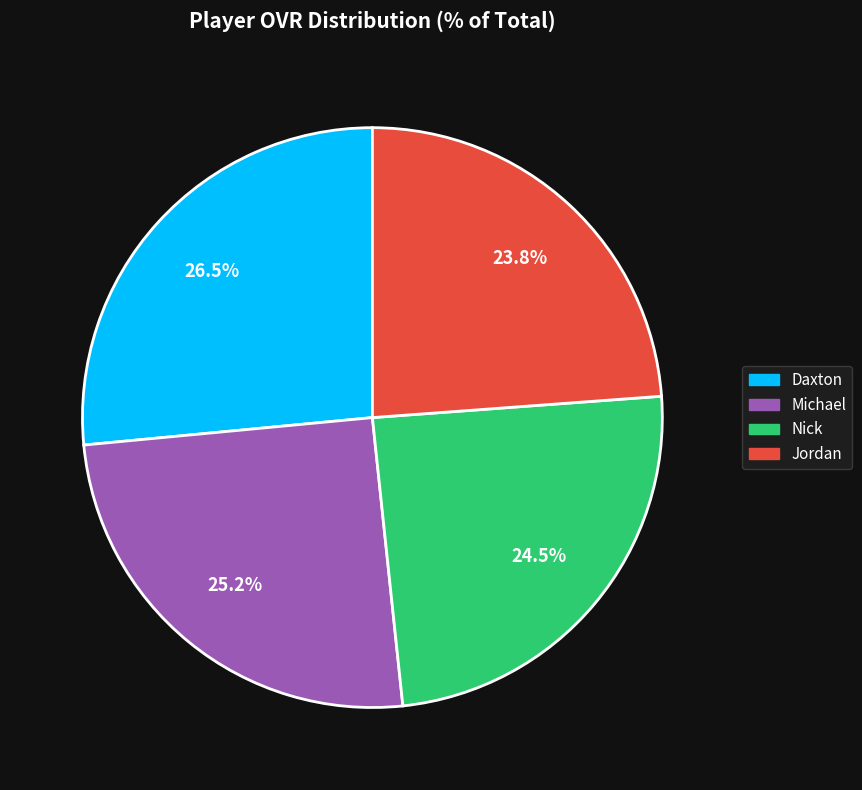

Between Daxton and Nick, which is larger?

Daxton